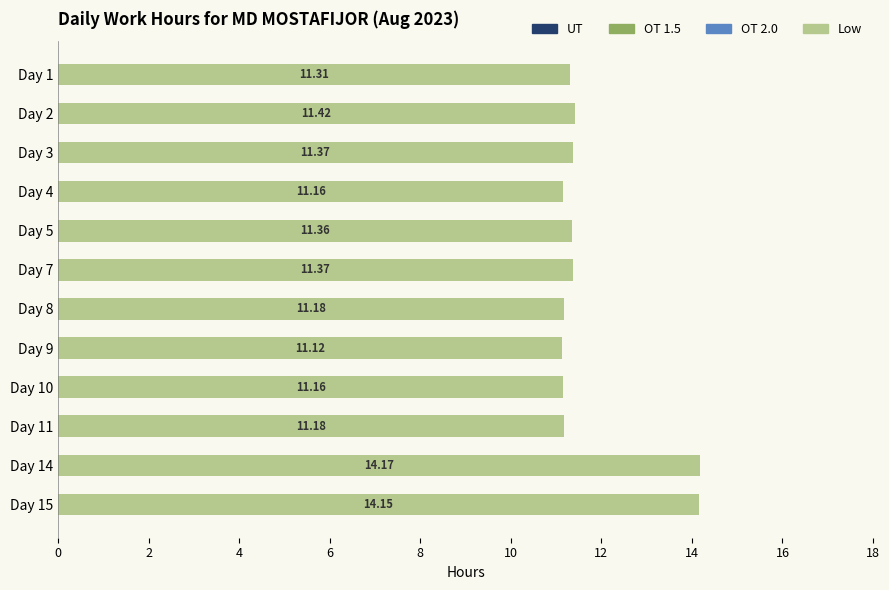

What is the sum of the values at Day 5 and Day 2?

22.8